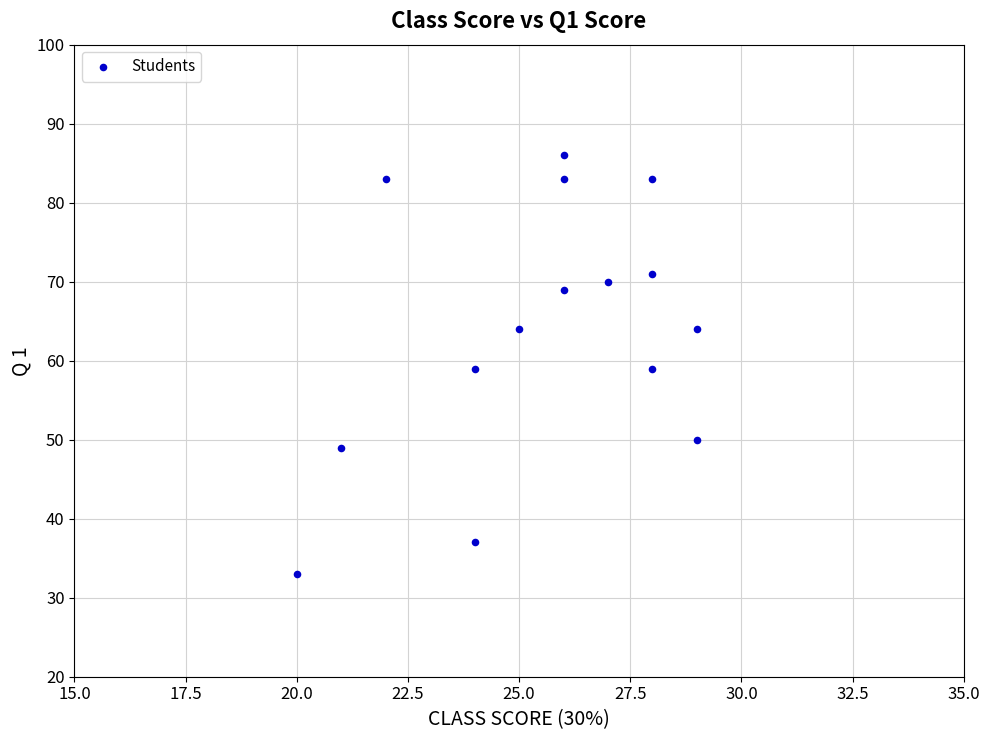

What is the range of X values (max minus min)?

9